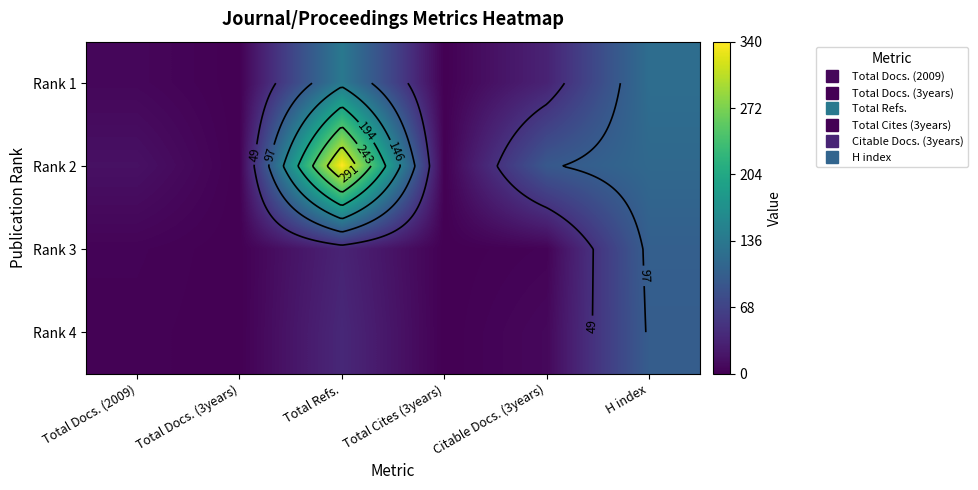

What is the total value across all series at Total Docs. (2009)?

26